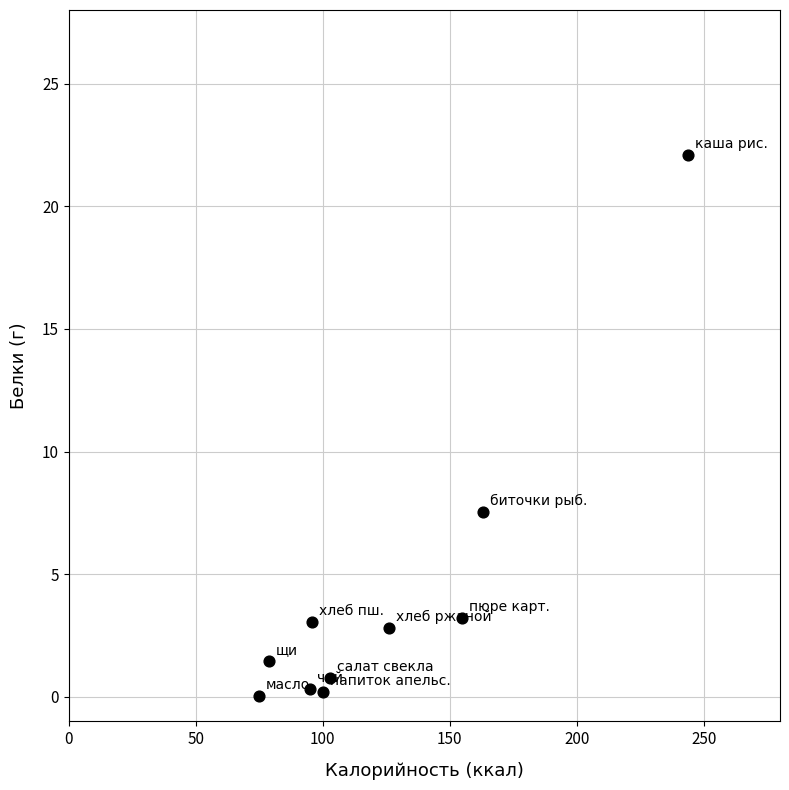

What Y value in the scatter plot is closest to 11?

7.5